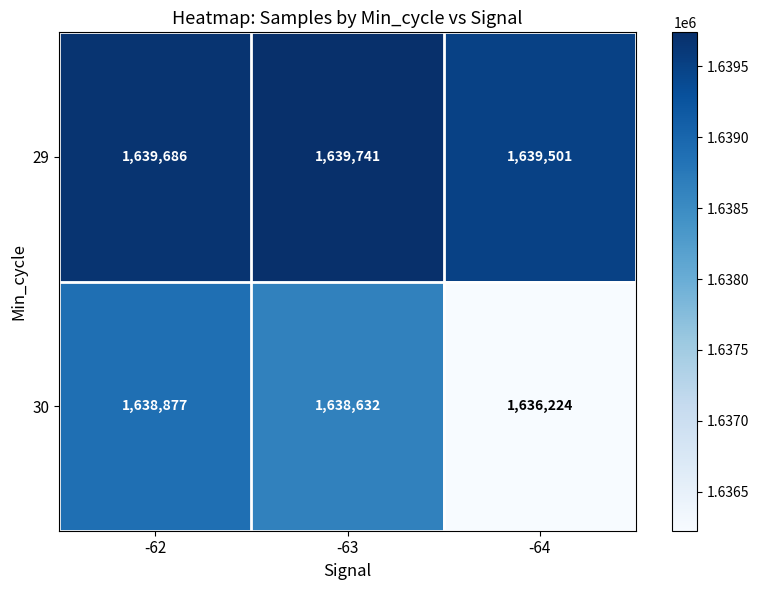

What is the sum of the 30 values at -63 and -62?

3277509